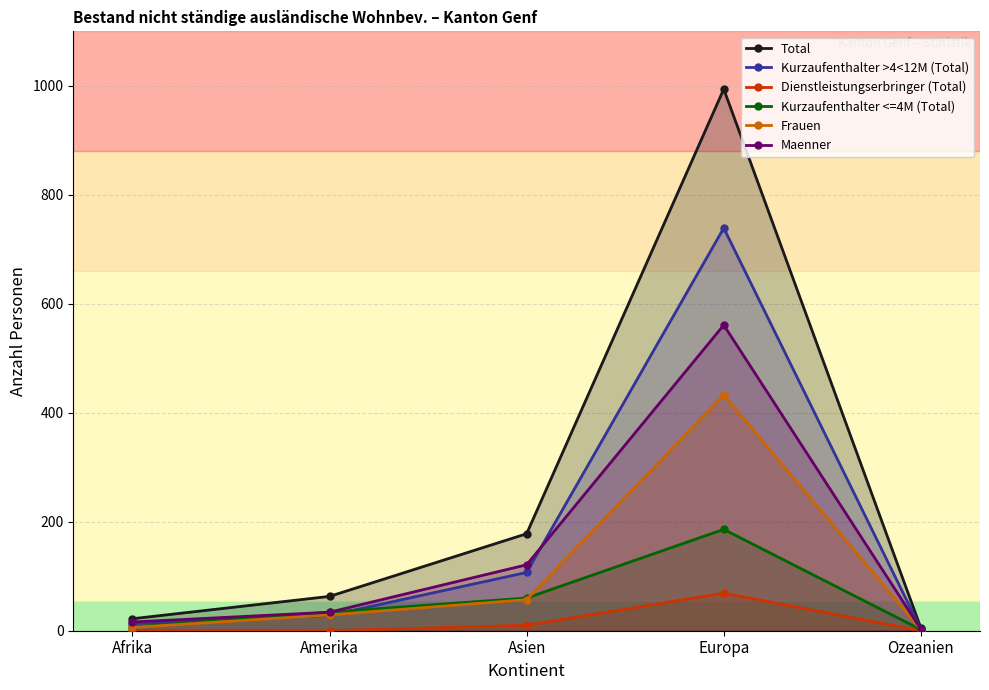

Which series changed the most between Afrika and Europa?

Total